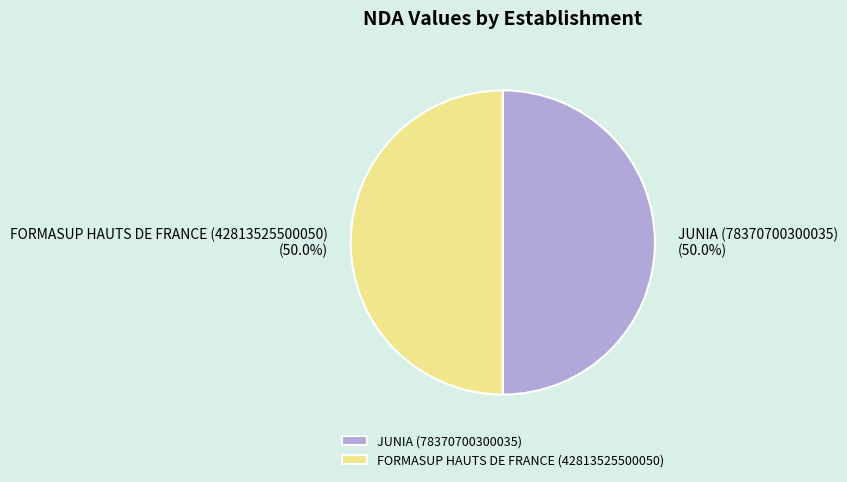

What is the ratio of the value at JUNIA (78370700300035) to the value at FORMASUP HAUTS DE FRANCE (42813525500050)?

1.0